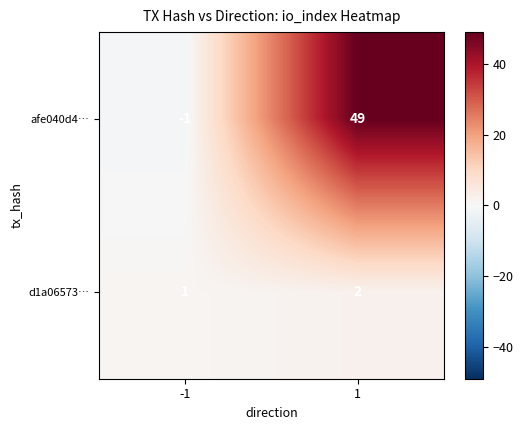

What is the difference between the highest and lowest values at -1?

2